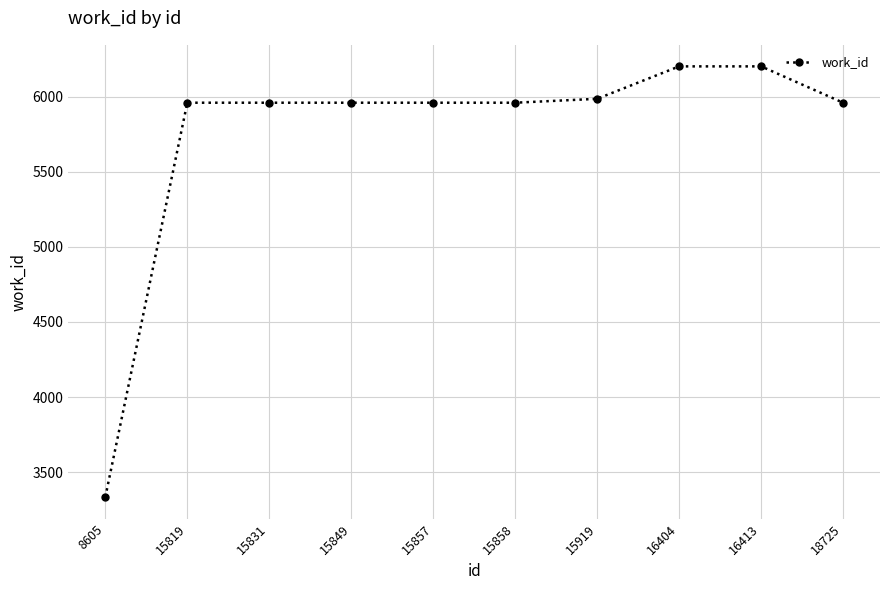

Which has a higher value, 15831 or 15919?

15919